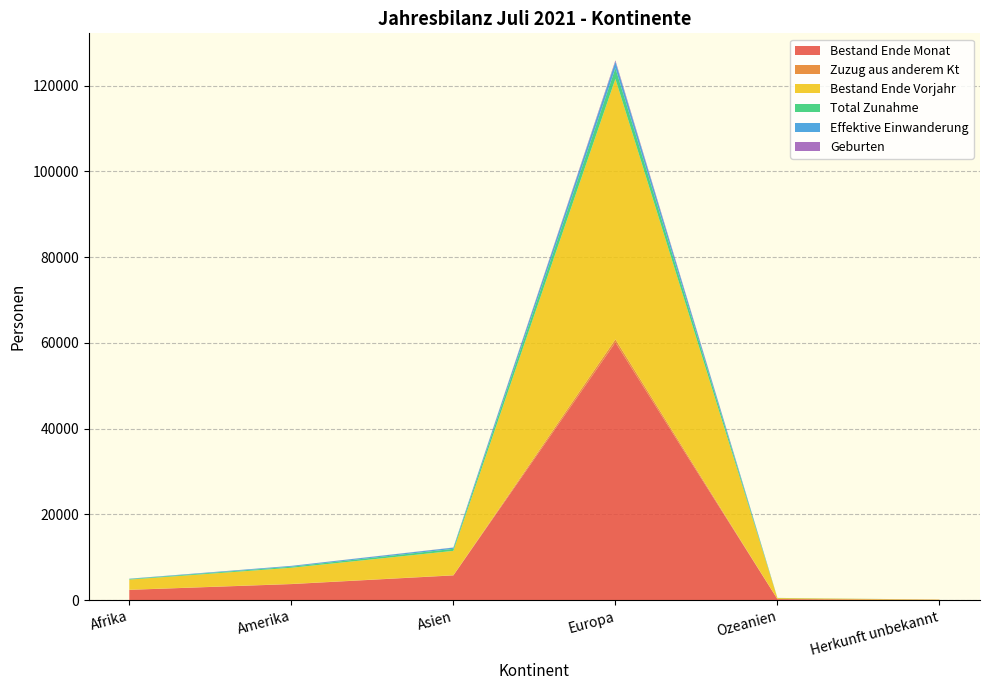

Reading left to right, extract all data points from this chart.

Bestand Ende Monat: Afrika=2404	Amerika=3746	Asien=5773	Europa=60122	Ozeanien=247	Herkunft unbekannt=73
Zuzug aus anderem Kt: Afrika=24	Amerika=42	Asien=45	Europa=727	Ozeanien=1	Herkunft unbekannt=0
Bestand Ende Vorjahr: Afrika=2367	Amerika=3765	Asien=5677	Europa=60724	Ozeanien=237	Herkunft unbekannt=71
Total Zunahme: Afrika=137	Amerika=253	Asien=474	Europa=2511	Ozeanien=23	Herkunft unbekannt=2
Effektive Einwanderung: Afrika=66	Amerika=187	Asien=282	Europa=1502	Ozeanien=18	Herkunft unbekannt=0
Geburten: Afrika=12	Amerika=12	Asien=34	Europa=310	Ozeanien=1	Herkunft unbekannt=0